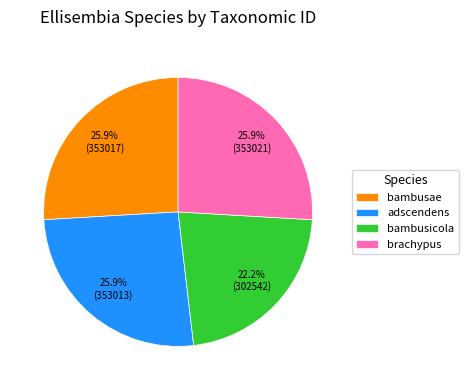

What portion of the pie excludes brachypus?

74.1%